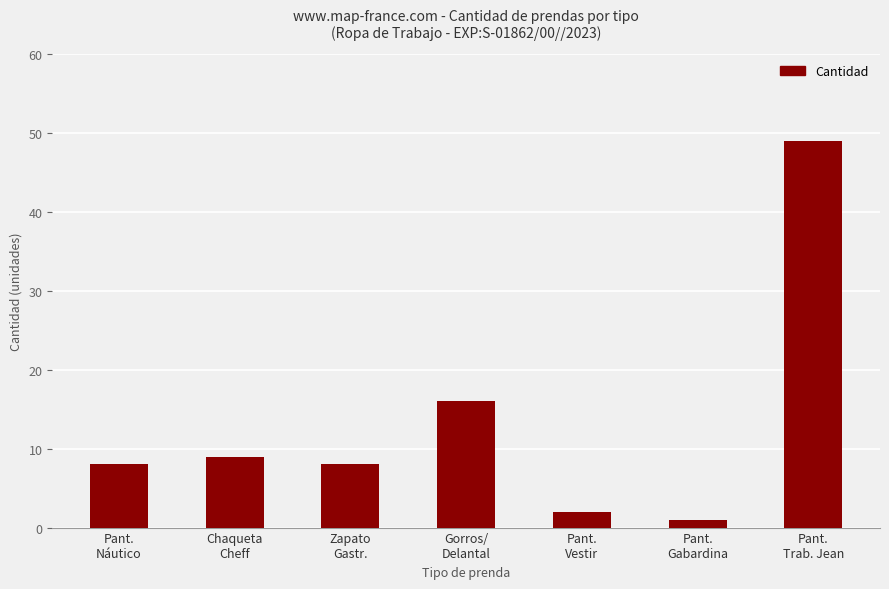

The value at Pant.
Gabardina is 1. True or false?

True